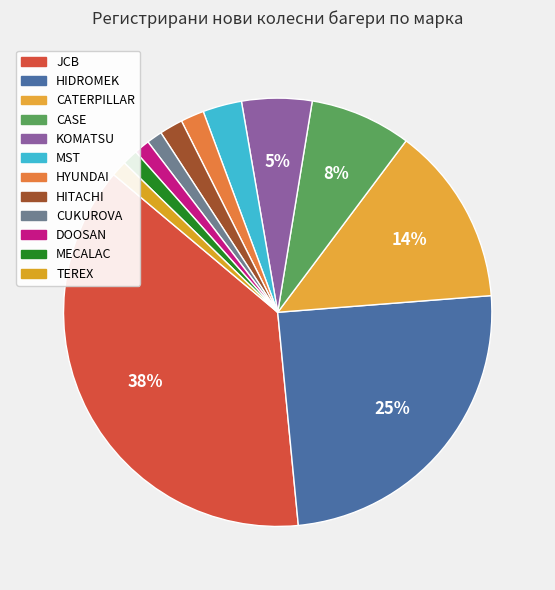

To the nearest percent, what percentage of the pie is MST?

3%